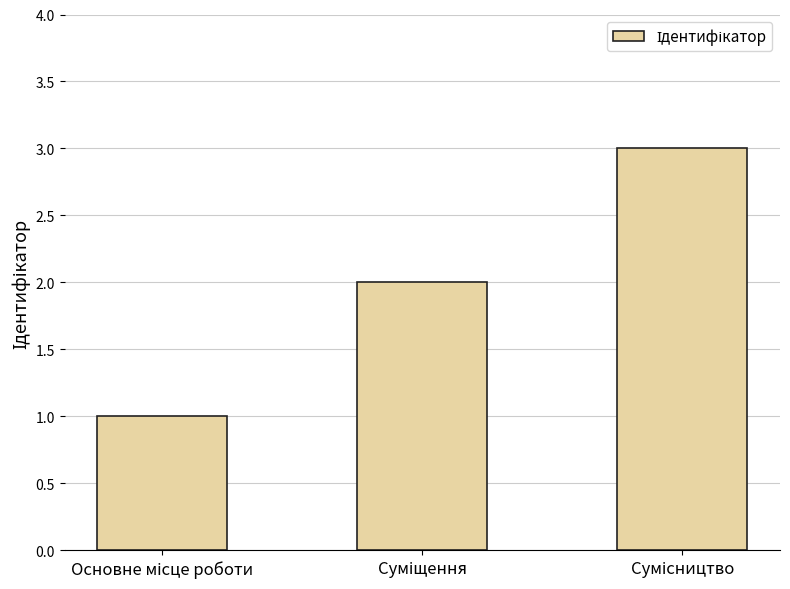

How many distinct data groups are displayed?

1